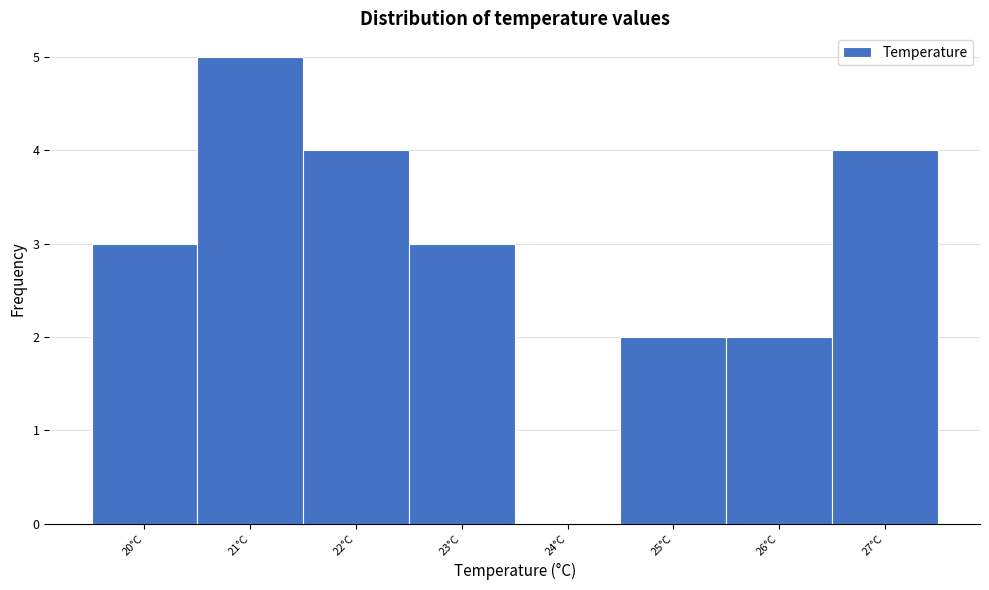

Reading right to left, extract all data points from this chart.

27°C=4	26°C=2	25°C=2	24°C=0	23°C=3	22°C=4	21°C=5	20°C=3